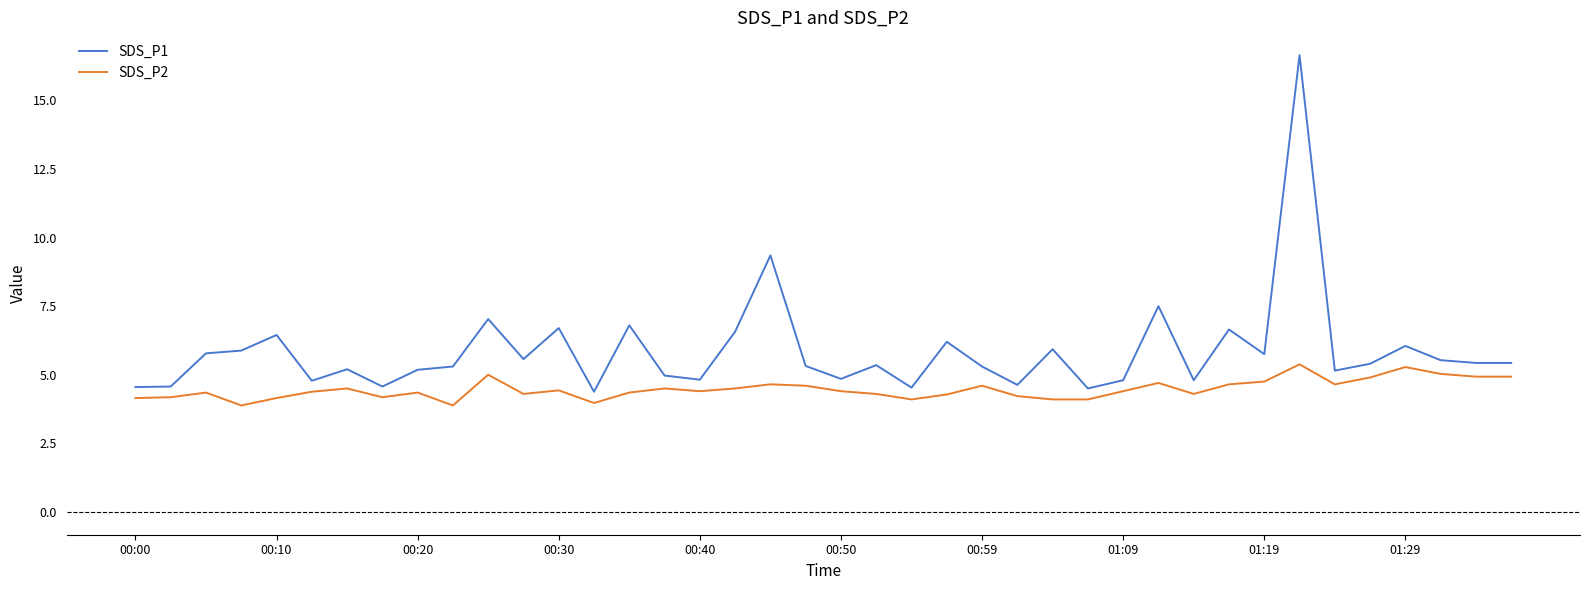

List the series in order of their overall mean, highest first.

SDS_P1, SDS_P2